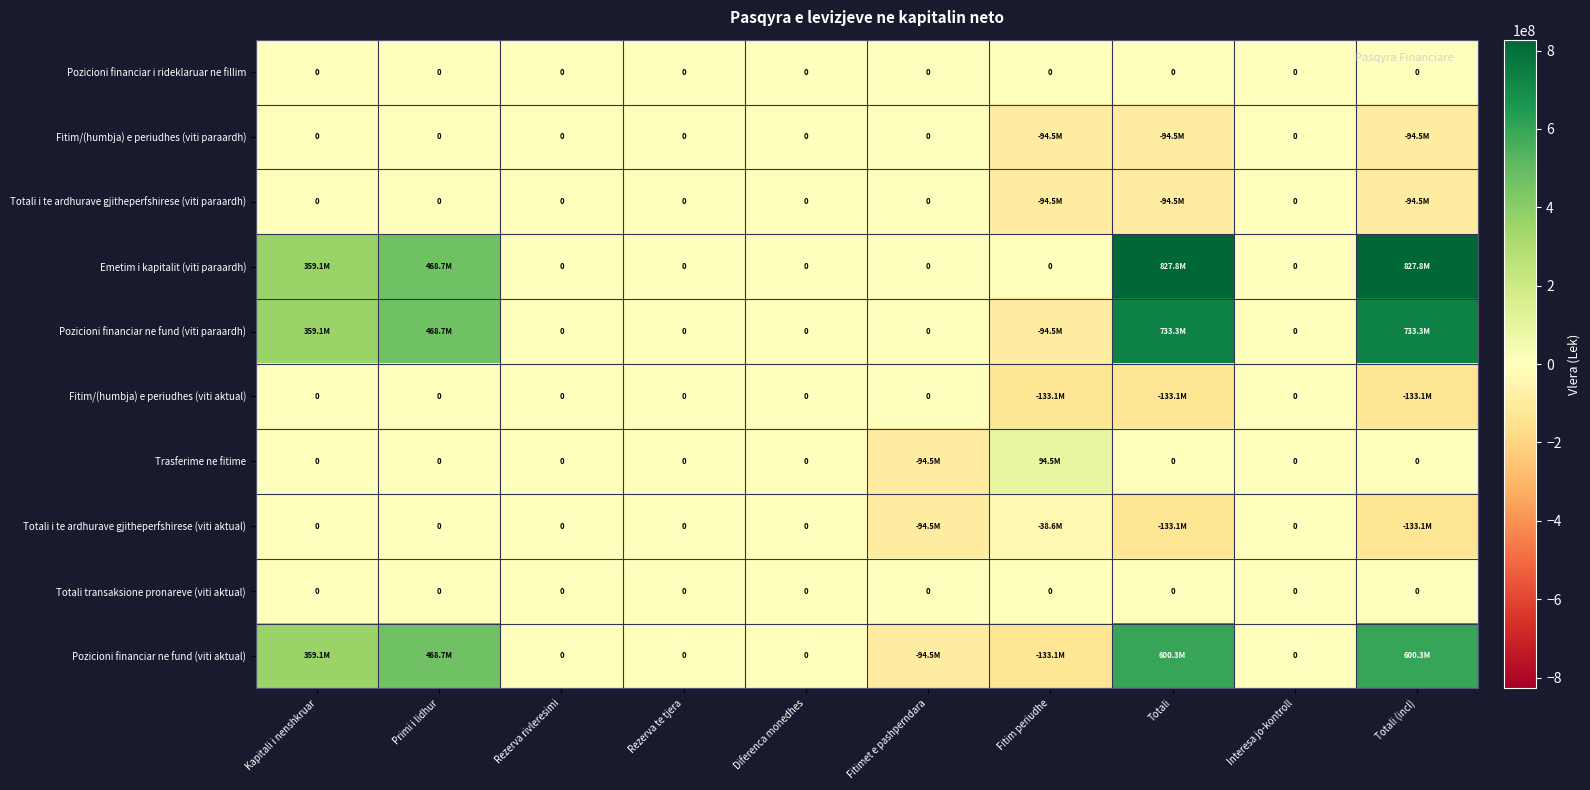

Is it true that Pozicioni financiar i rideklaruar ne fillim equals 0 at Kapitali i nenshkruar?

True